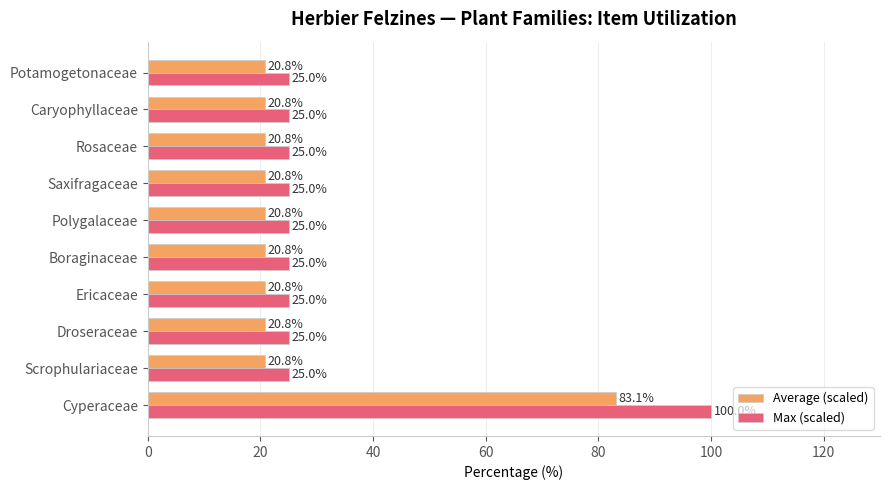

How many series are shown in this chart?

2